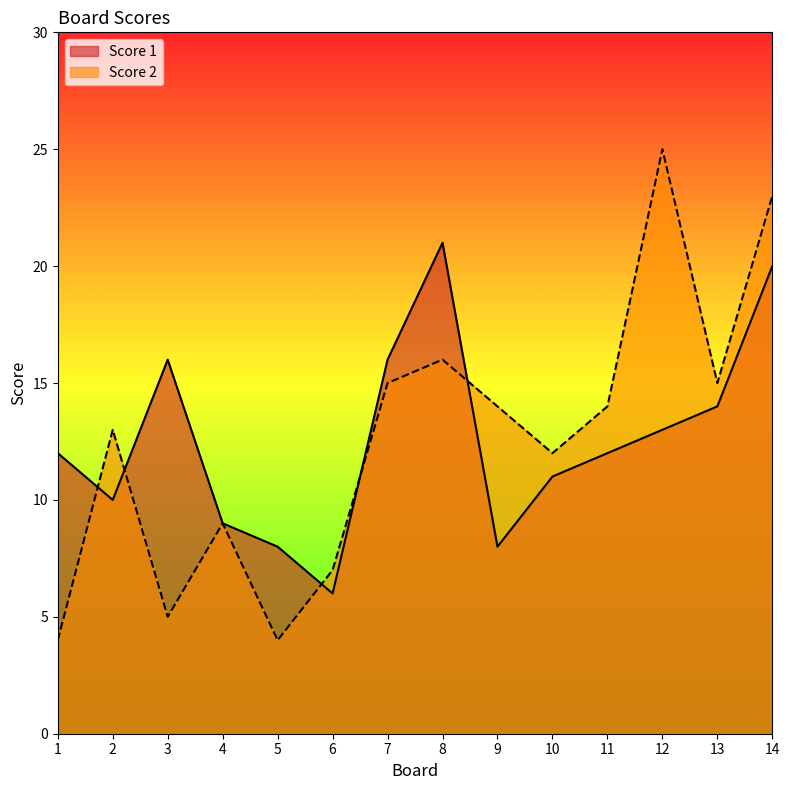

Is the value of Score 1 at 7 greater than the value of Score 2 at 9?

Yes